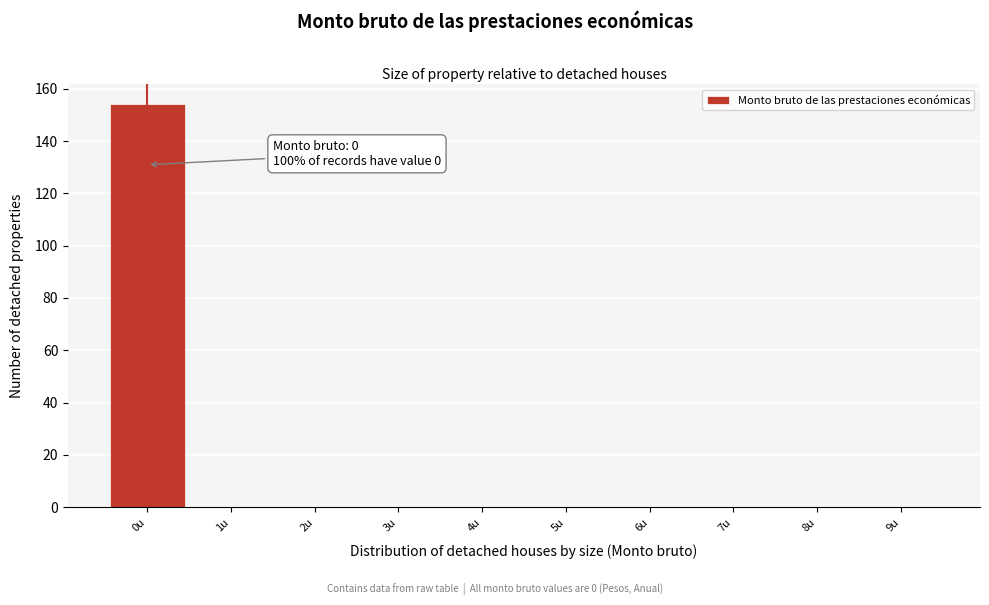

Over which range of the x-axis is the bar tallest?

-0.5 to 0.5